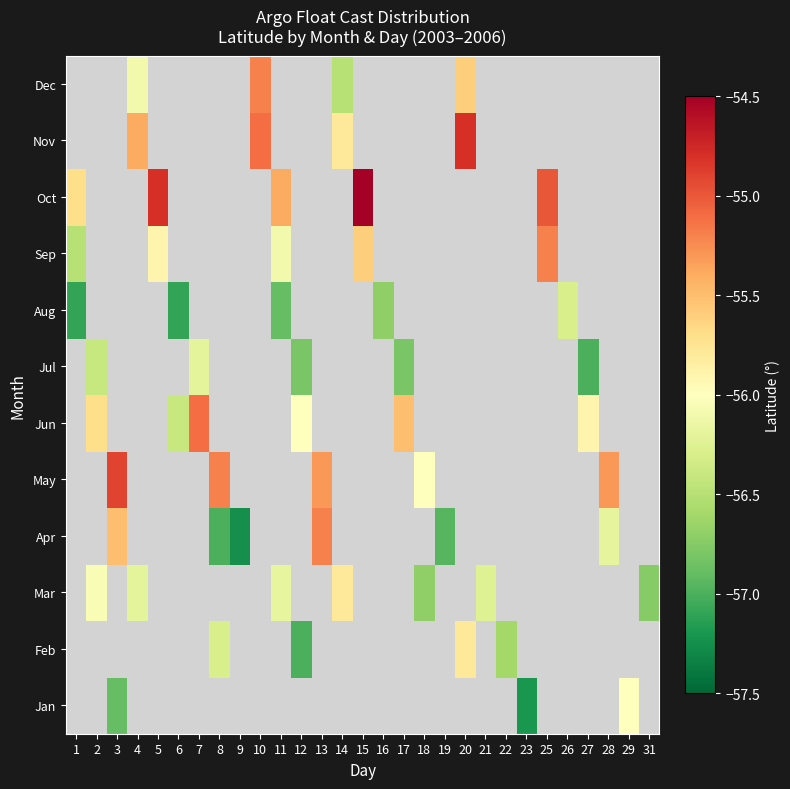

How many values in row_2 are below zero?

7